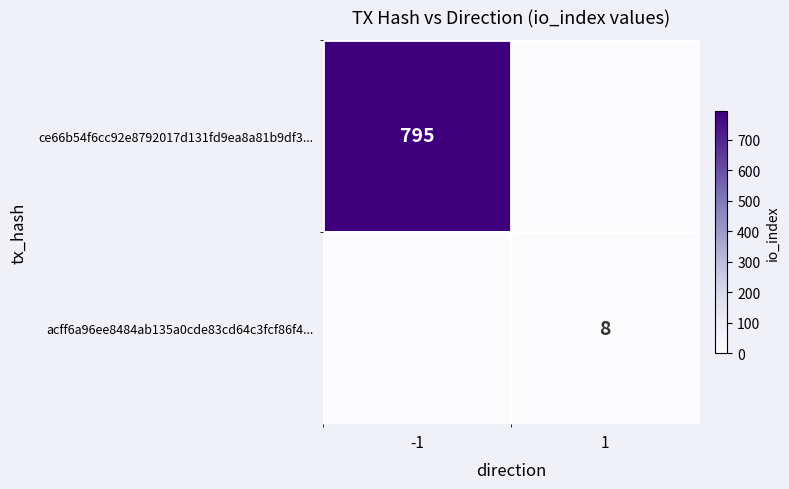

Is it true that acff6a96ee8484ab135a0cde83cd64c3fcf86f4... equals 8 at 1?

True